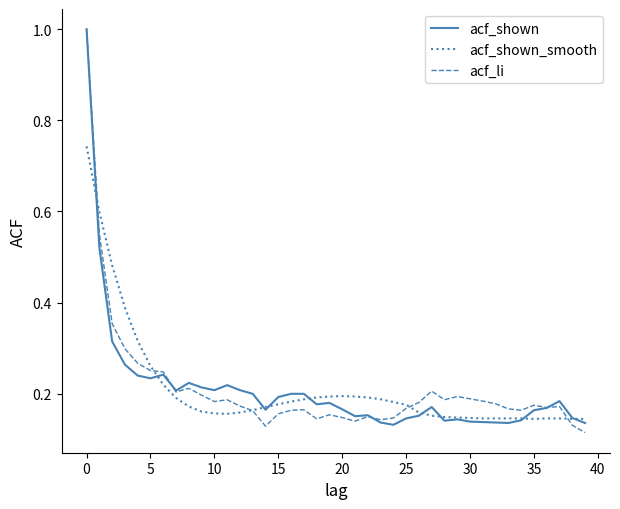

What is the maximum value shown in the chart?

1.0